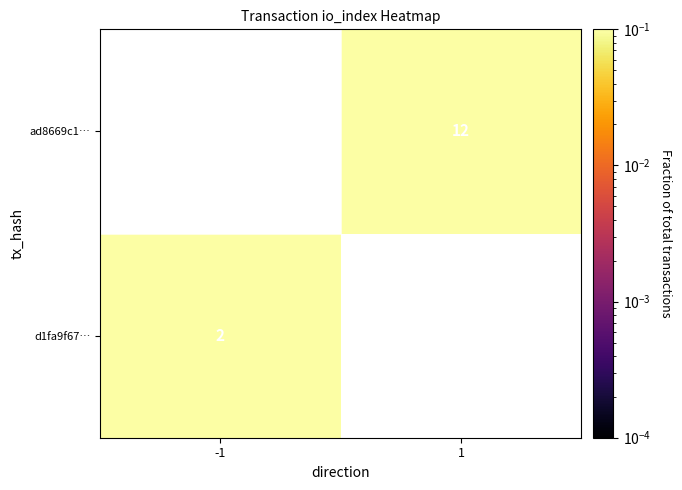

True or false: ad8669c1… has a value of 0.4 at 1.

False